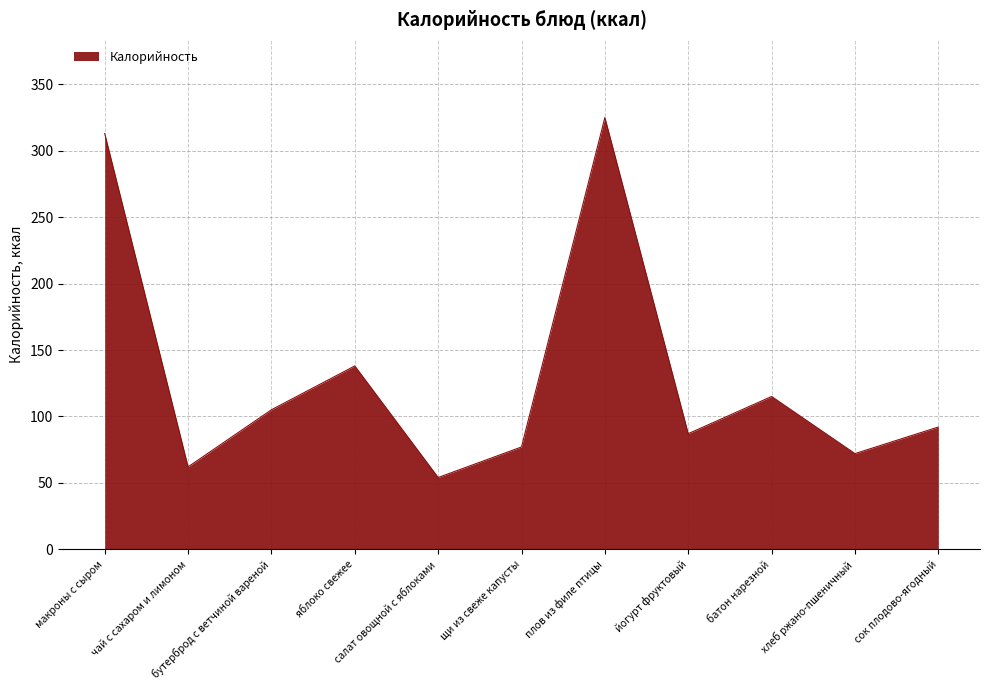

List the labels in order of value, largest first.

плов из филе птицы, макроны с сыром, яблоко свежее, батон нарезной, бутерброд с ветчиной вареной, сок плодово-ягодный, йогурт фруктовый, щи из свеже капусты, хлеб ржано-пшеничный, чай с сахаром и лимоном, салат овощной с яблоками